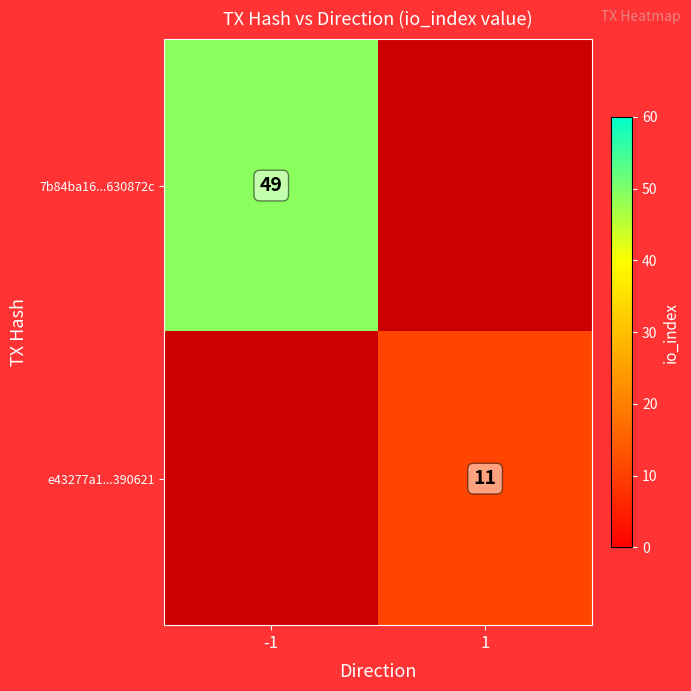

How many distinct data groups are displayed?

2